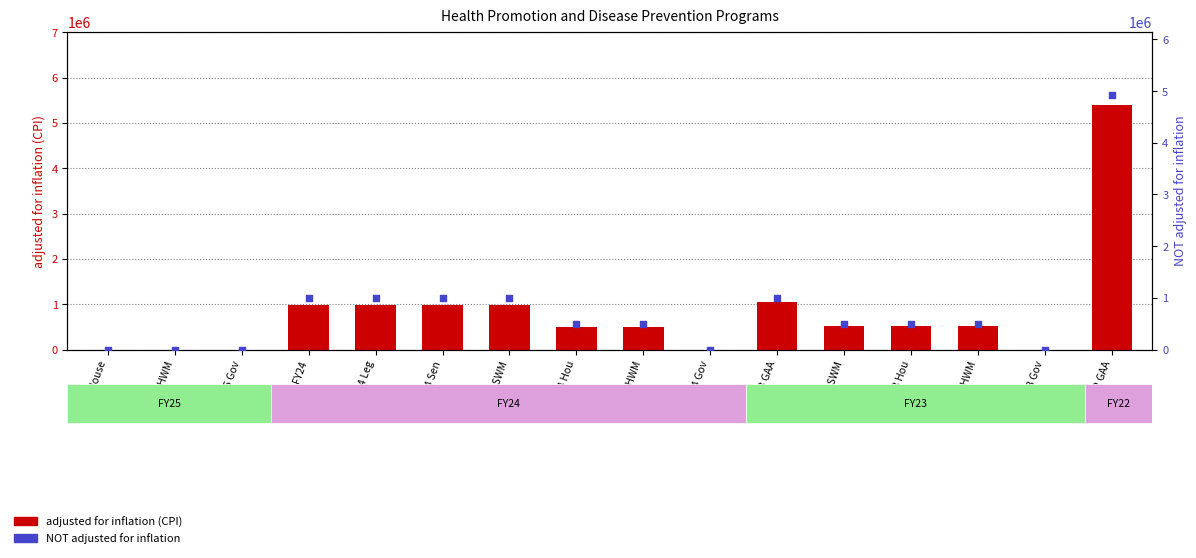

Which series contains the highest Y value?

adjusted for inflation (CPI)